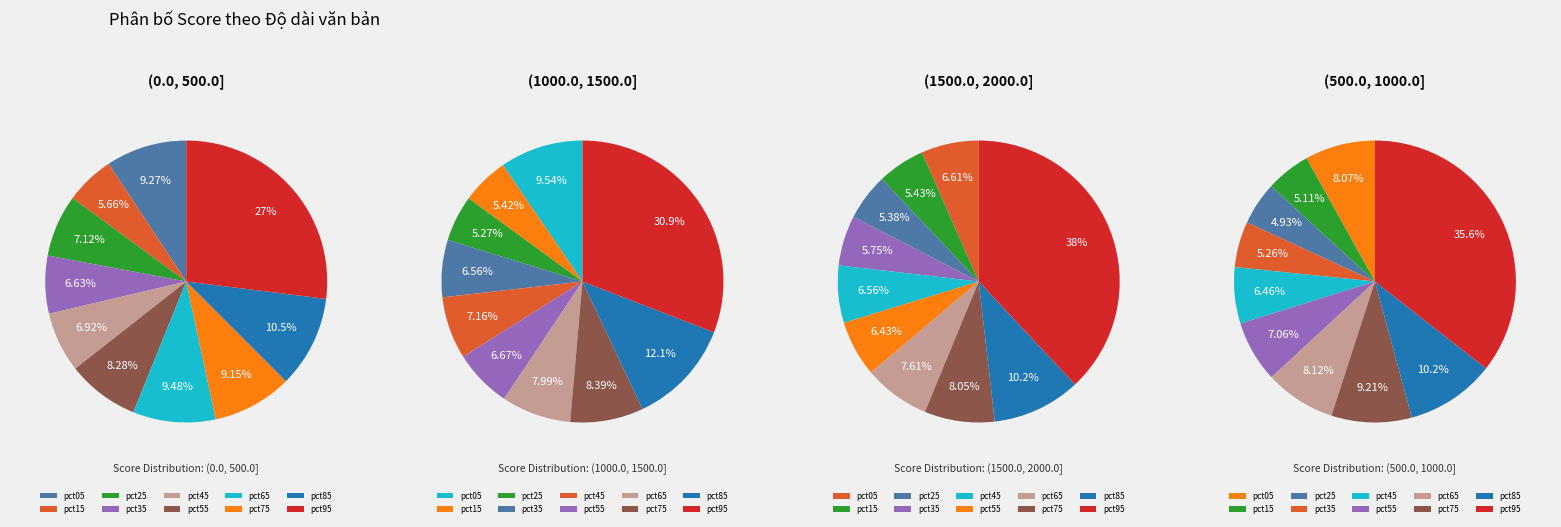

To the nearest percent, what is the difference between the largest and smallest slice percentages?

31%